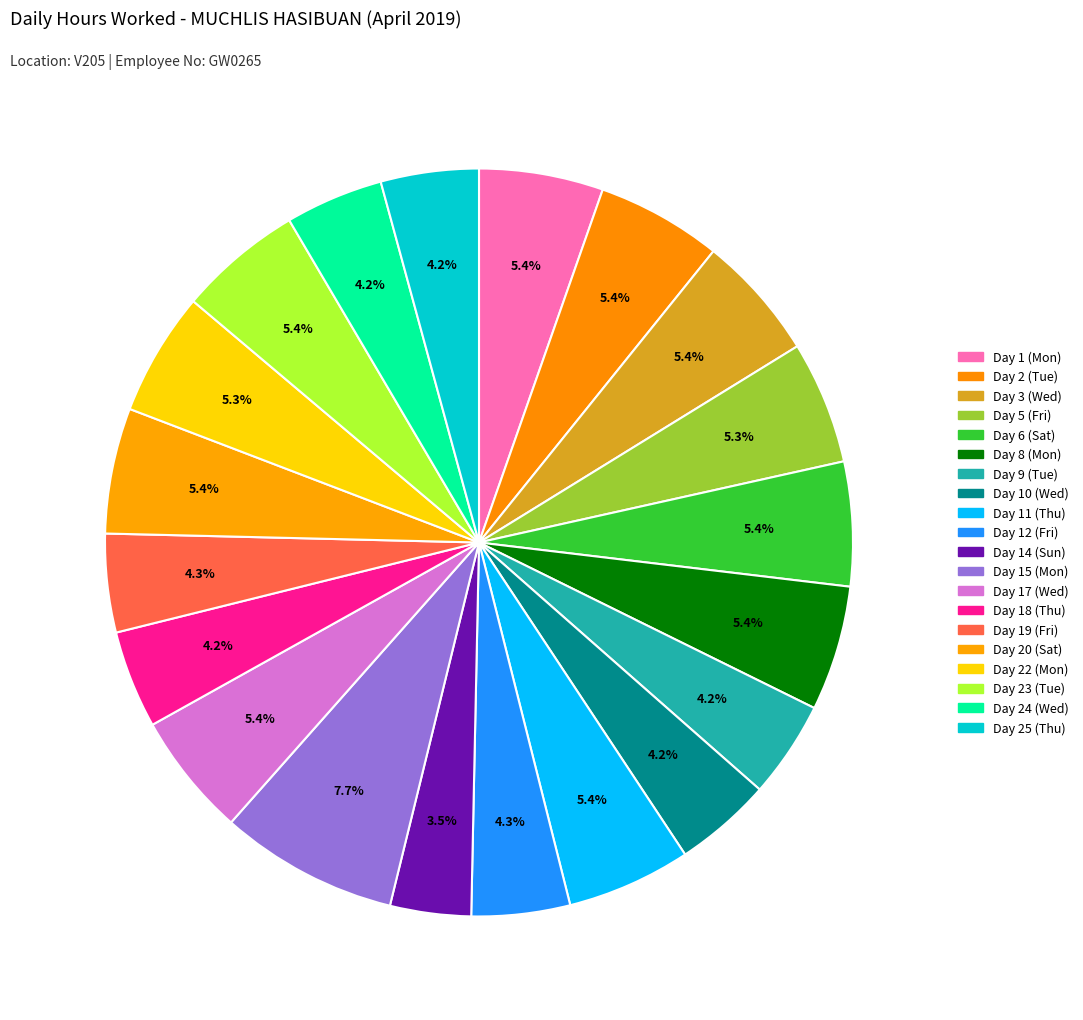

Rank the categories by value from lowest to highest.

Day 14 (Sun), Day 9 (Tue), Day 10 (Wed), Day 18 (Thu), Day 25 (Thu), Day 24 (Wed), Day 12 (Fri), Day 19 (Fri), Day 5 (Fri), Day 22 (Mon), Day 17 (Wed), Day 1 (Mon), Day 11 (Thu), Day 23 (Tue), Day 6 (Sat), Day 8 (Mon), Day 2 (Tue), Day 3 (Wed), Day 20 (Sat), Day 15 (Mon)